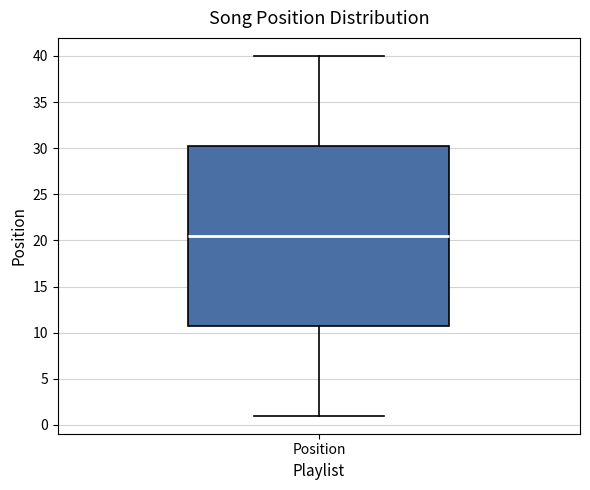

Where is the upper edge of the box for Position on the y-axis? The values are not printed on the chart, so give them approximately, as read against the axis.

30.5